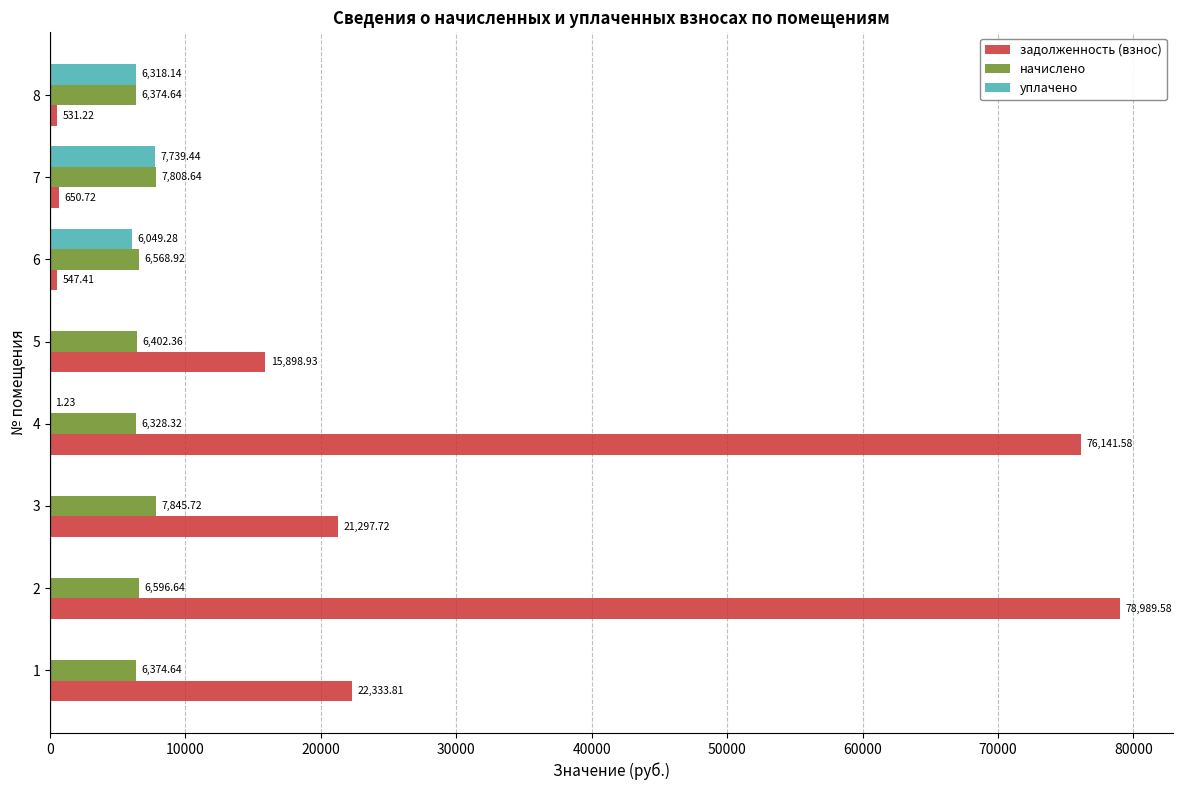

Is the value of уплачено at 6 greater than the value of задолженность (взнос) at 3?

No